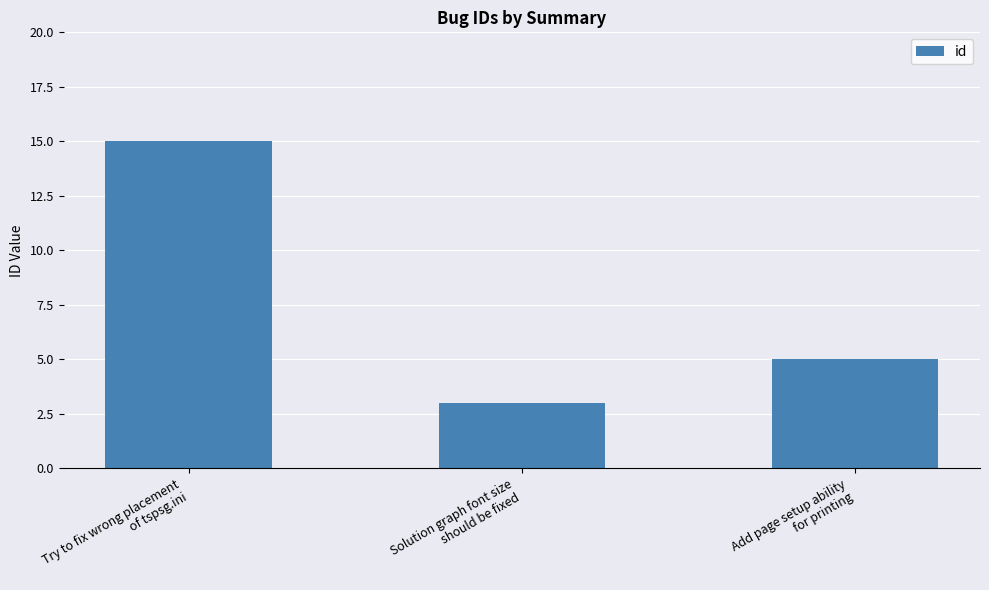

Are the bars grouped side by side (vs. stacked)?

No